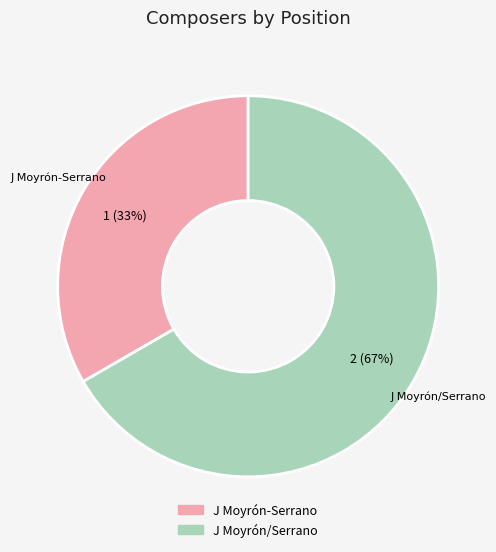

To the nearest percent, what is the average slice percentage?

50%